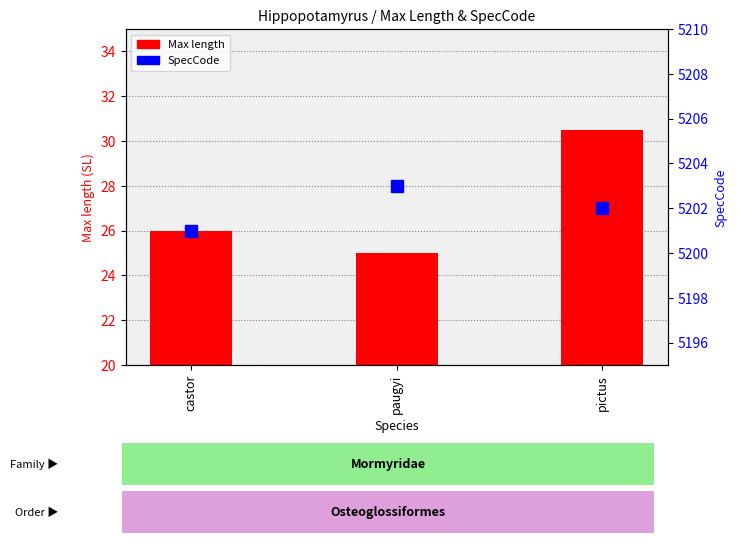

At which label is SpecCode closest to 5202?

pictus